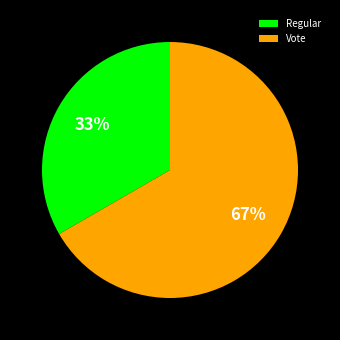

The Vote slice represents 57% of the pie. True or false?

False